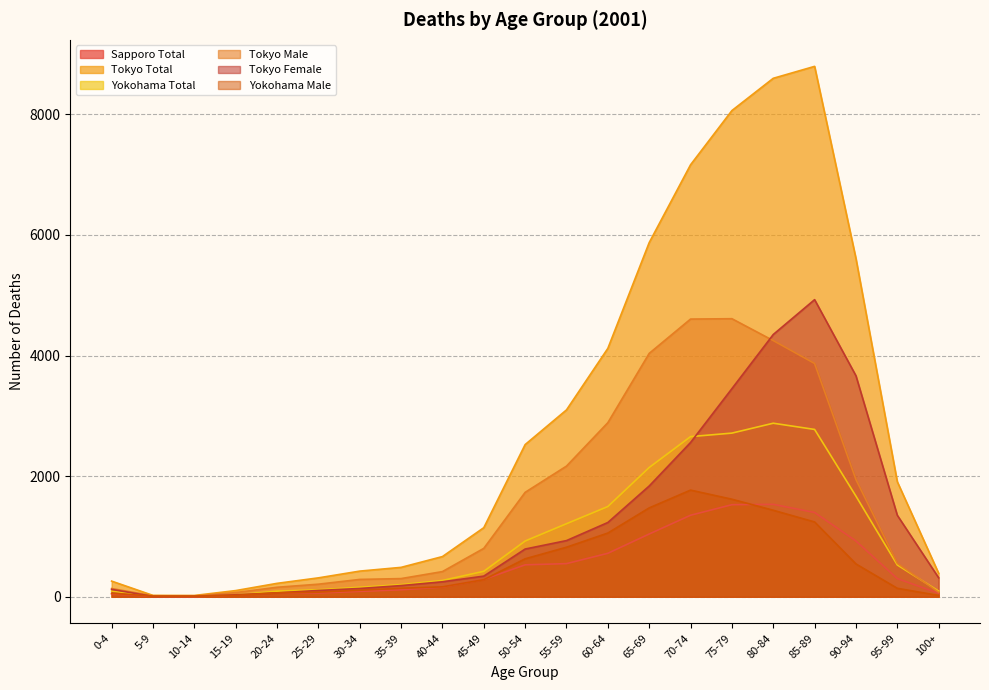

What is the difference between the highest and lowest values at 55-59?

2549